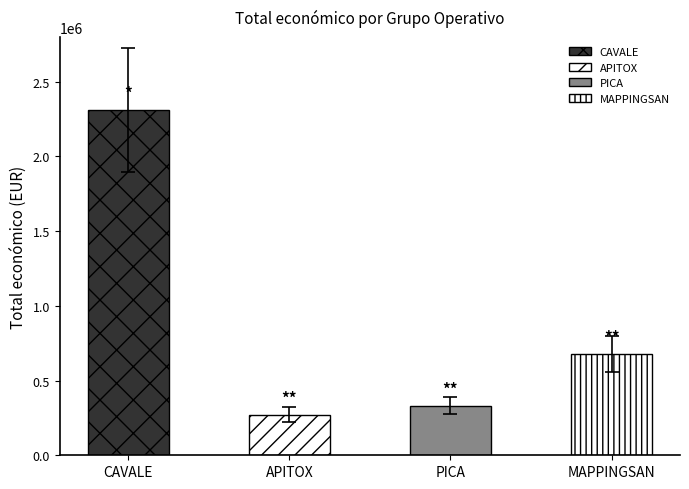

Approximately how many times larger is the value at PICA compared to MAPPINGSAN?

0.5